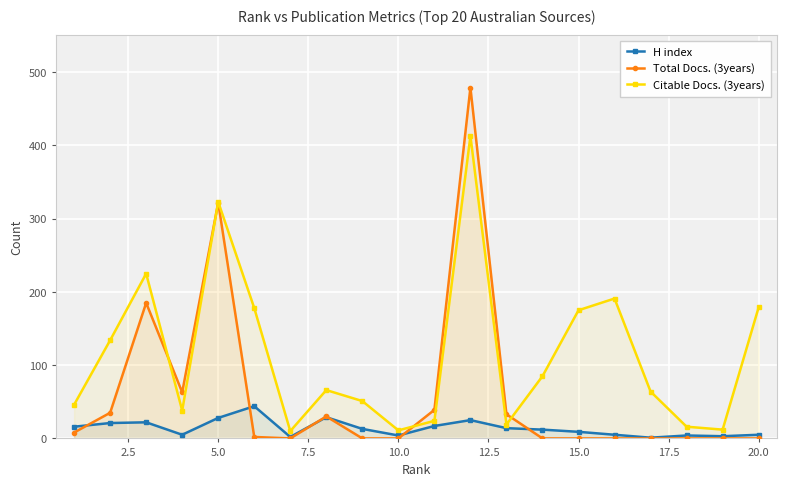

Is it true that Total Docs. (3years) equals 0 at 15.0?

True